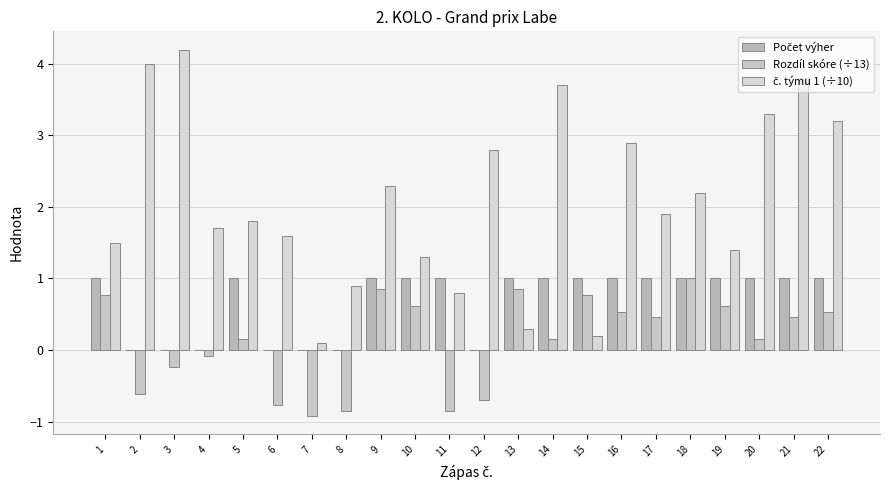

Read the Počet výher value at 19.

1.0